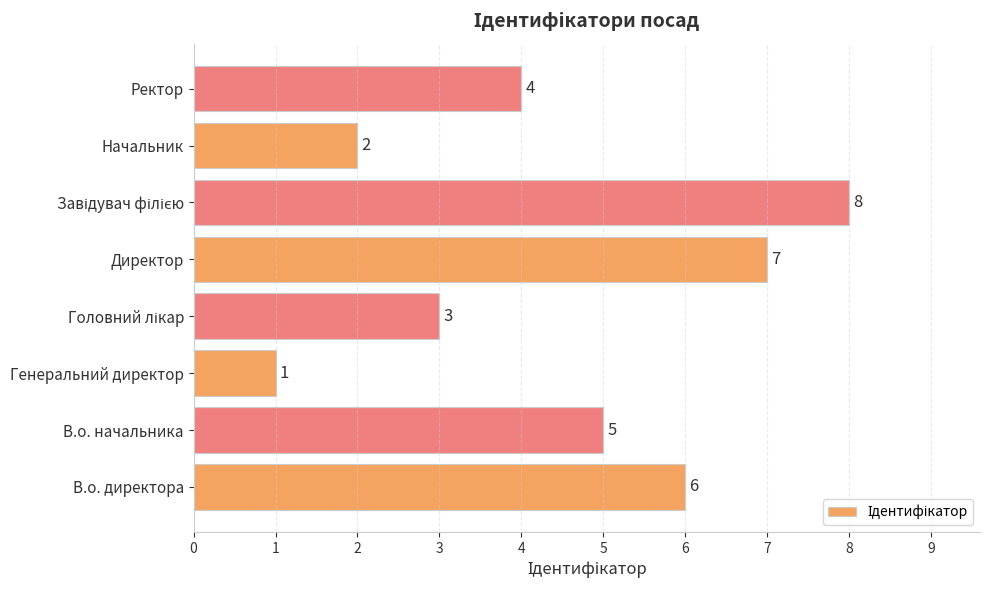

Reading bottom to top, transcribe all the data shown in this chart.

6	5	1	3	7	8	2	4